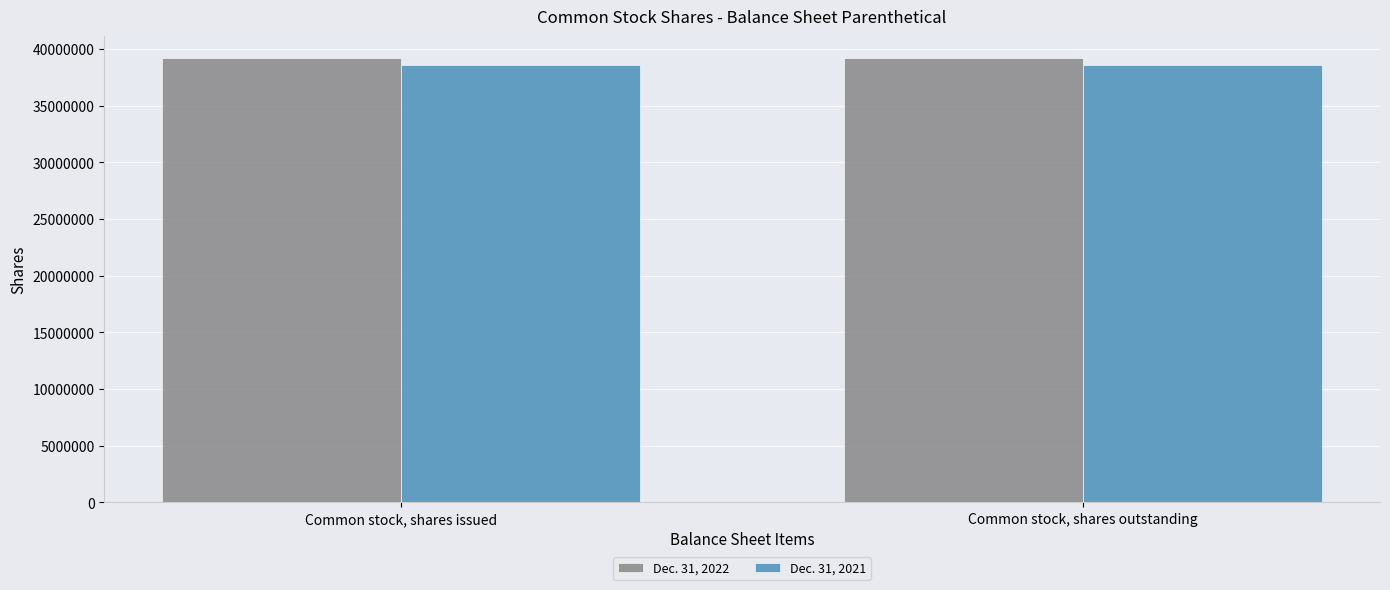

What is the difference between the highest and lowest values at Common stock, shares issued?

561844